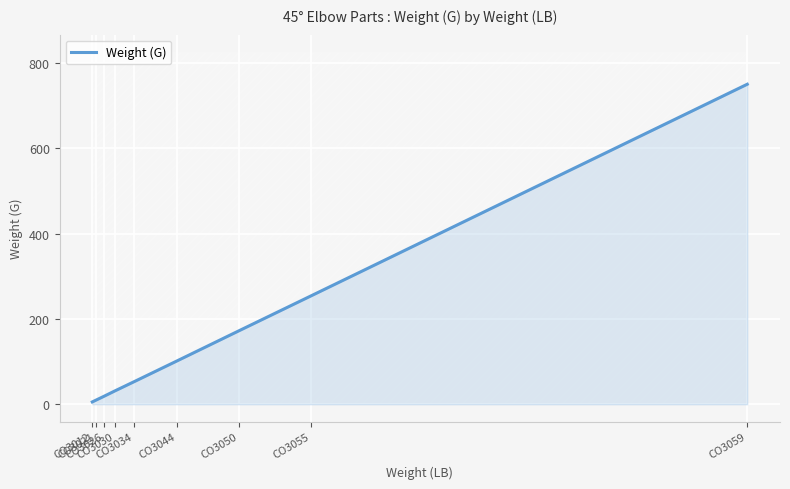

Reading left to right, transcribe all the data shown in this chart.

CO3012=5.5	CO3021=10.0	CO3026=19.0	CO3030=31.0	CO3034=53.0	CO3044=101.0	CO3050=172.0	CO3055=254.0	CO3059=750.0